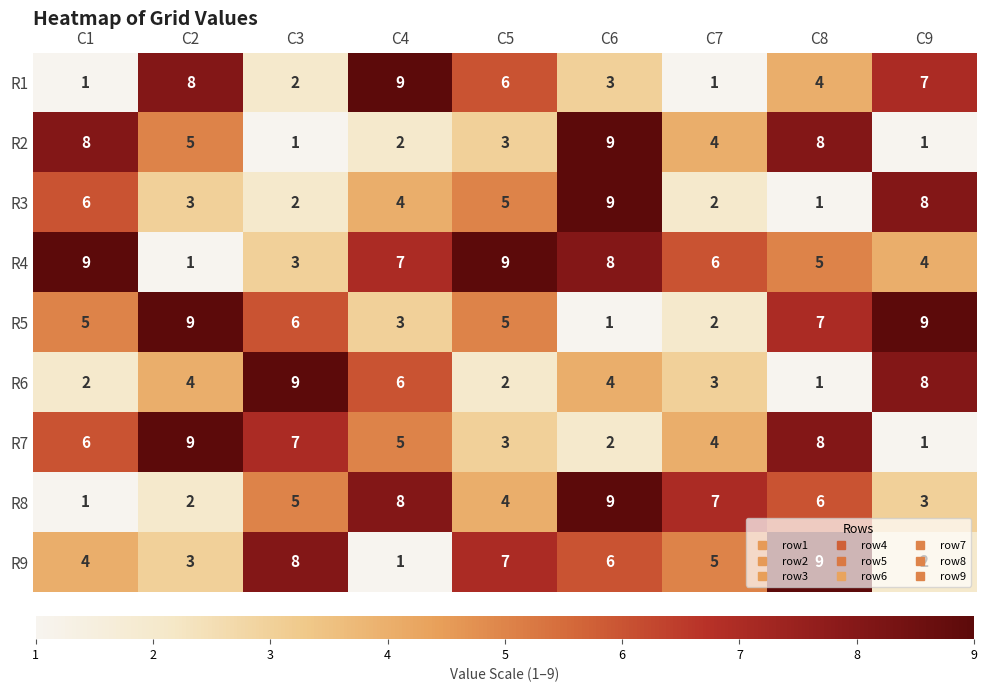

At which label does R4 reach its minimum?

C2